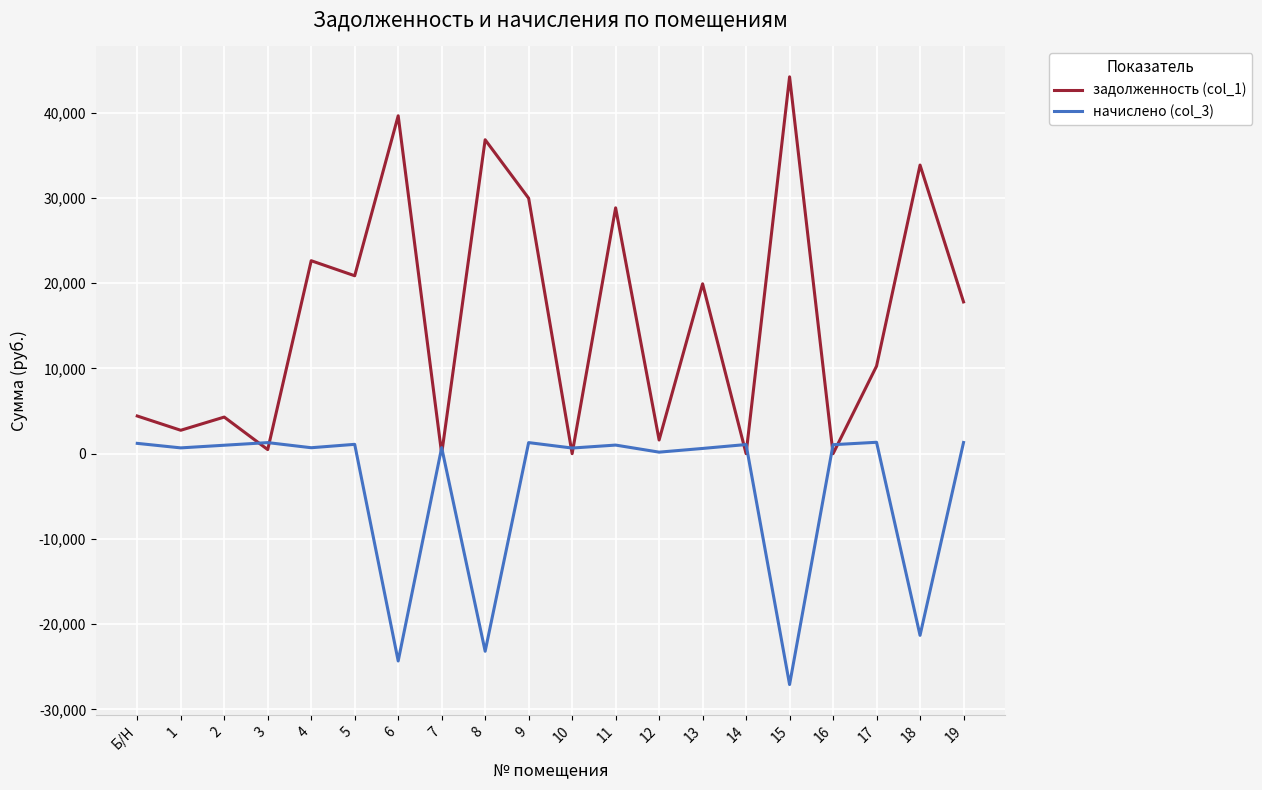

What is the spread (max minus min) of values at 8?

59986.3